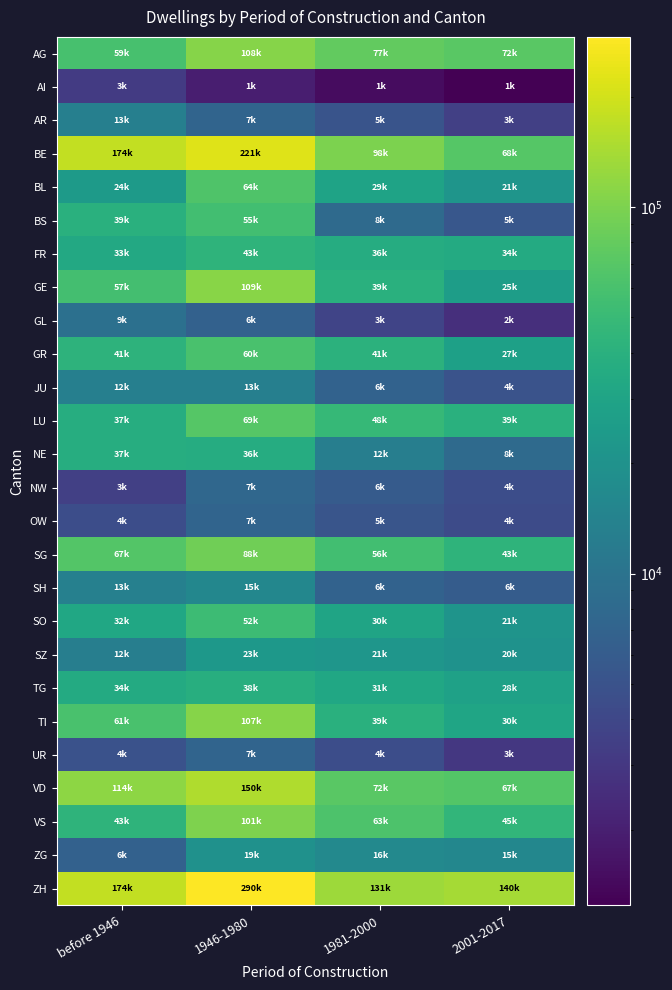

How many data points in SO are less than 32287?

2